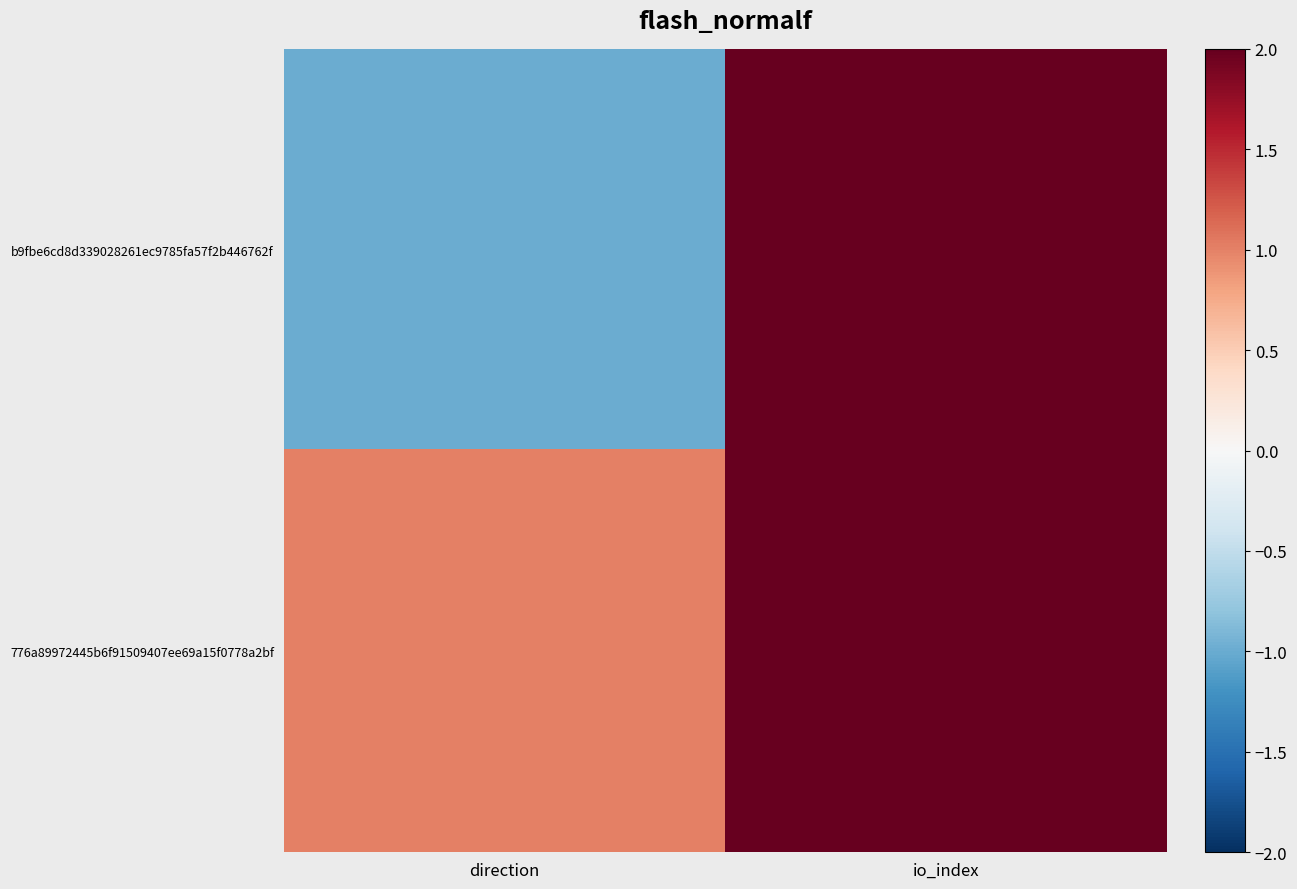

What is the maximum value shown in the chart?

38